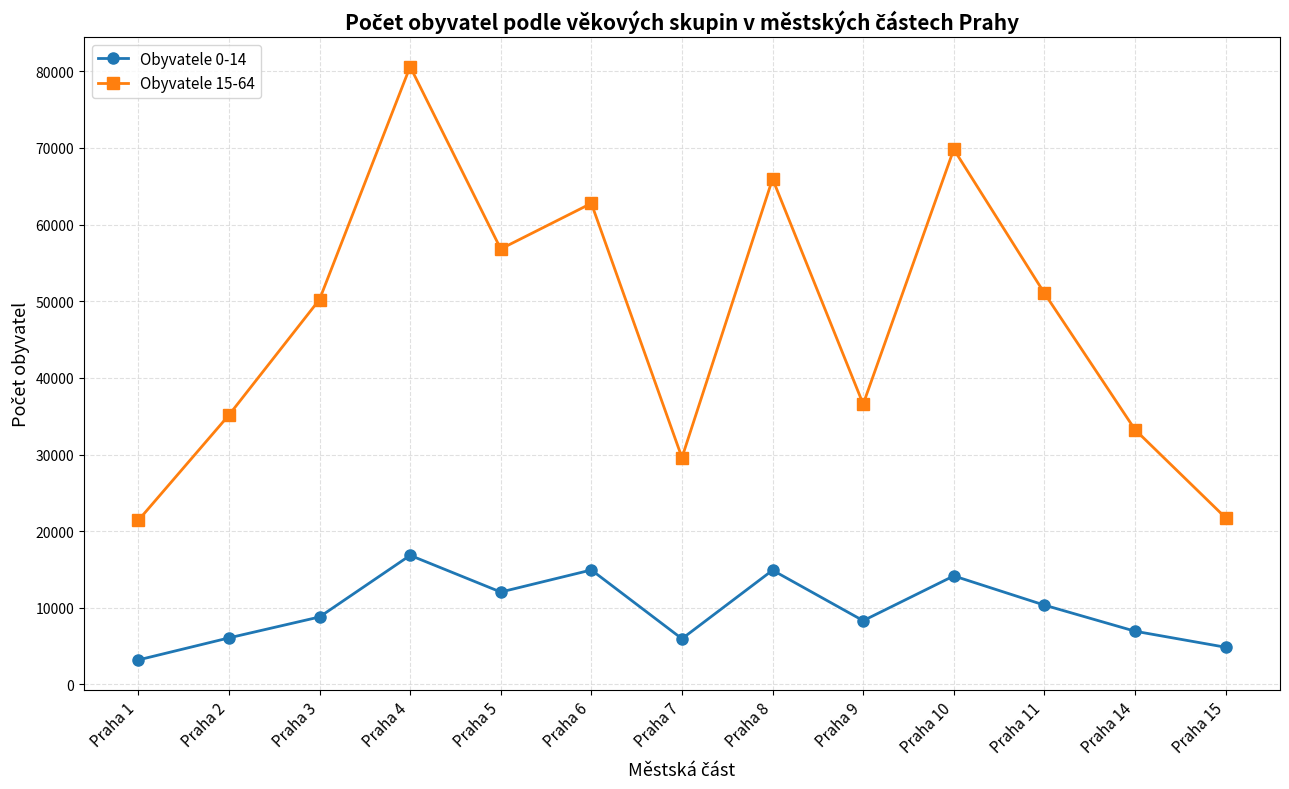

At how many categories does at least one series exceed 31290?

10